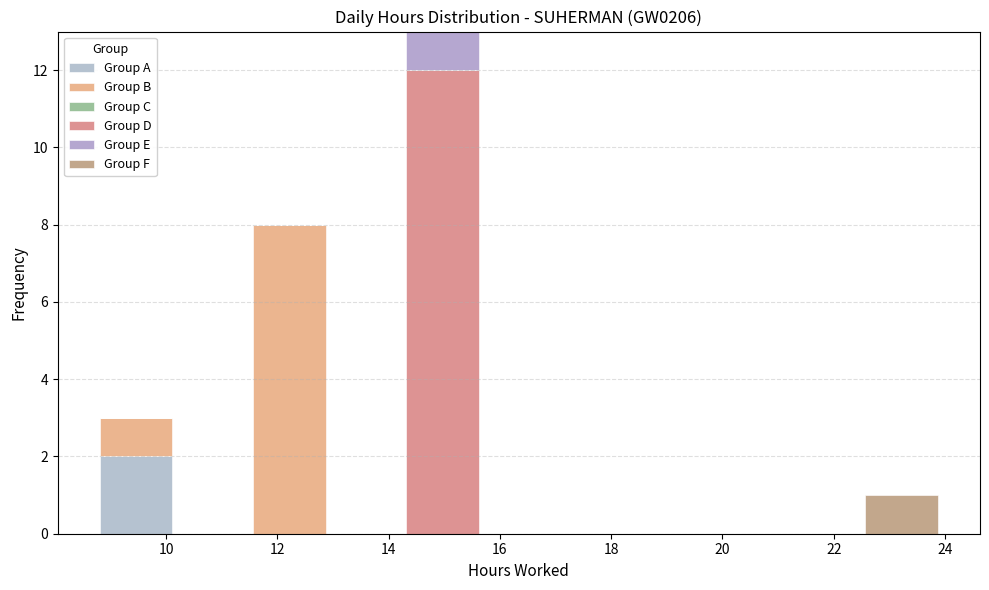

What is the total height of the stacked bar covering 14.2 to 15.6 on the x-axis? Neither the bar edges nor the heights are printed on the chart, so give them approximately, as read against the axes.

13